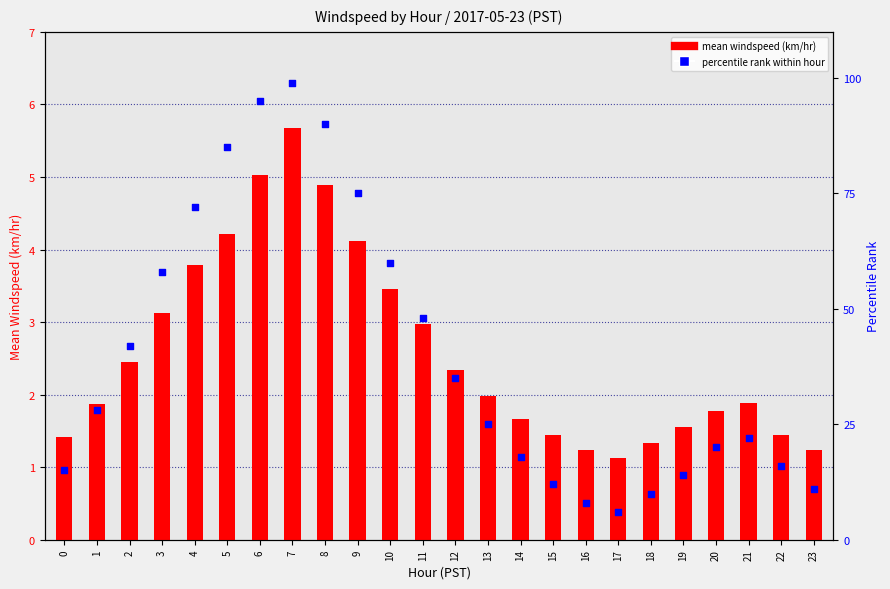

What are all the series names shown in the legend?

mean windspeed (km/hr), percentile rank within hour